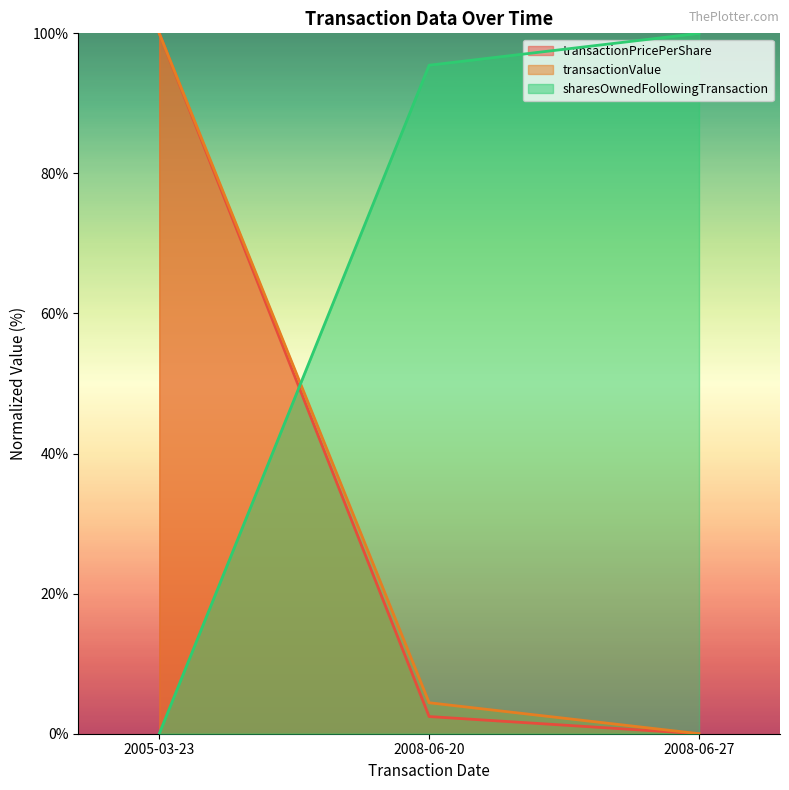

What are all the series names shown in the legend?

transactionPricePerShare, transactionValue, sharesOwnedFollowingTransaction